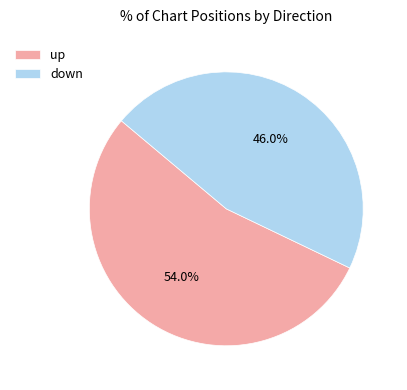

How many slices are in this pie chart?

2